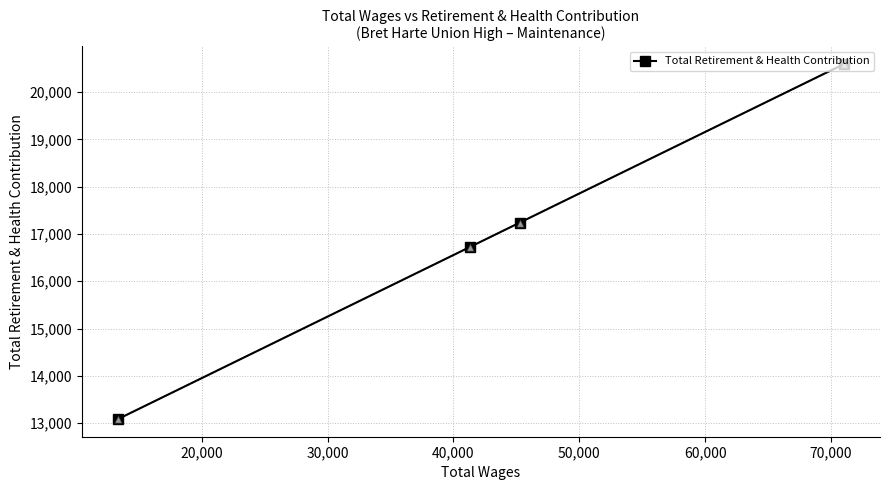

What is the minimum value shown in the chart?

13086